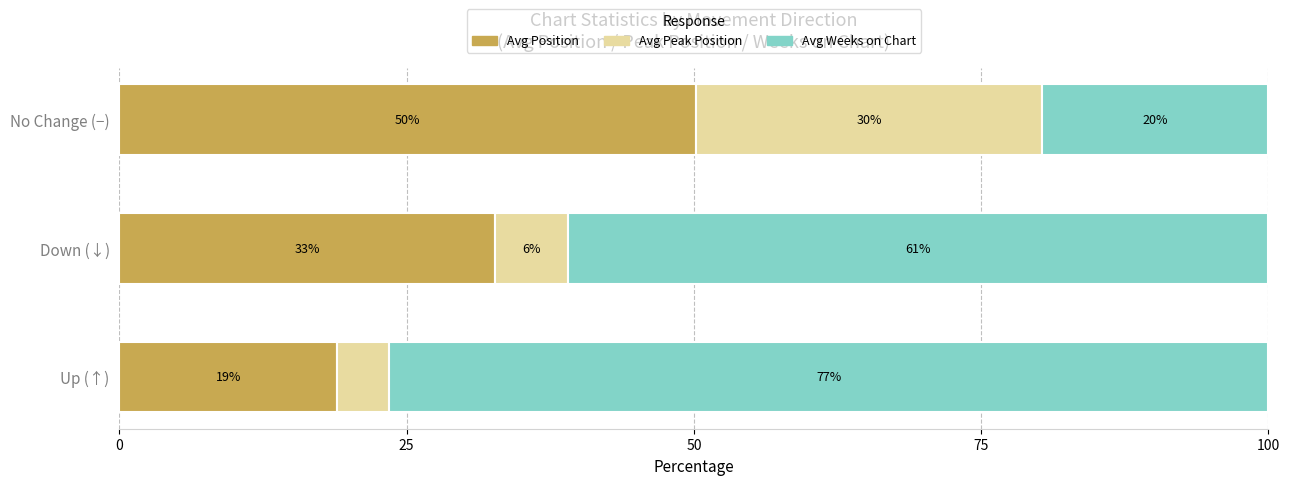

The Avg Position series shows 50.2 at No Change (−). True or false?

True